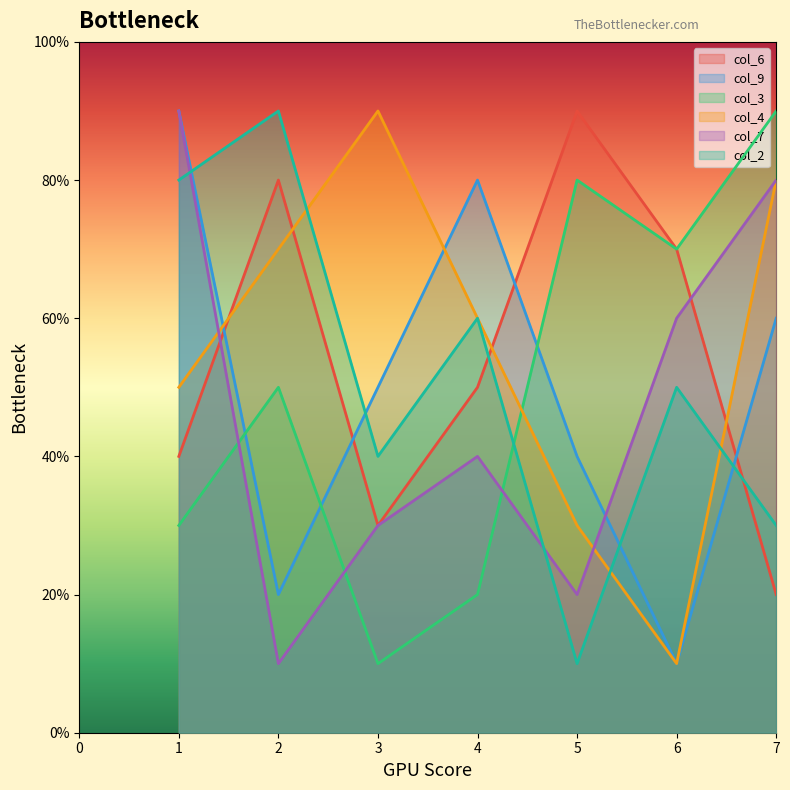

What is the value of the col_7 point at the 5th from the left?

2